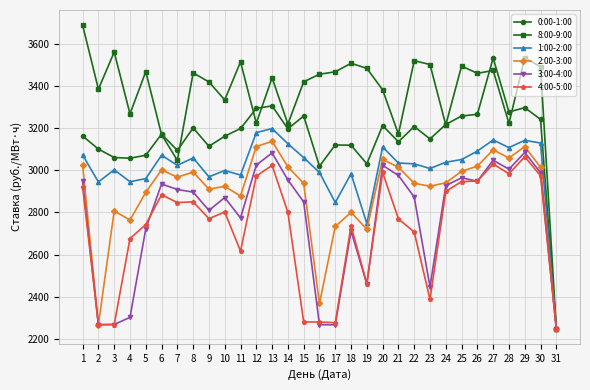

Which series changed the most between 5 and 13?

3:00-4:00